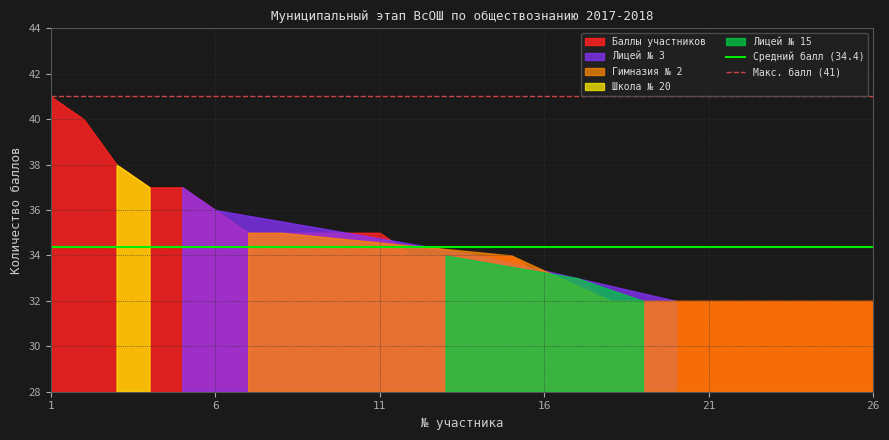

At which category is the sum across all series the highest?

1